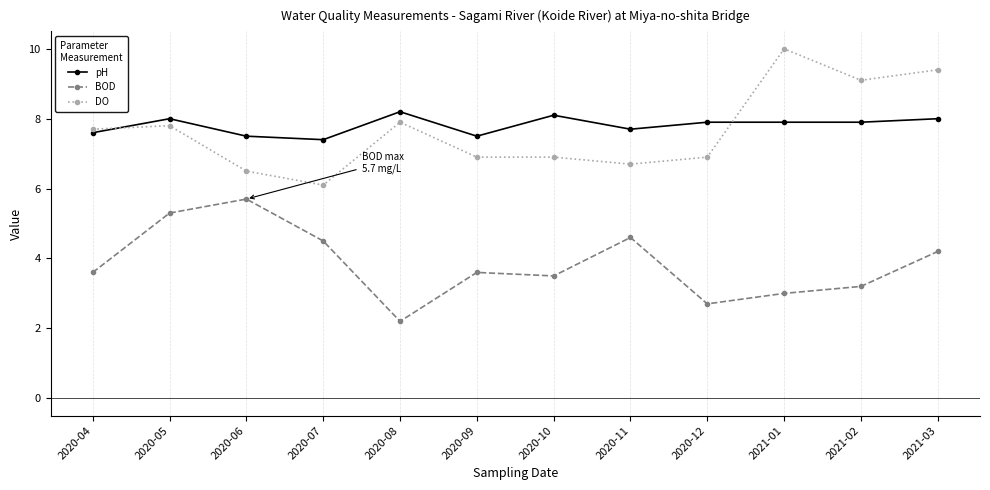

Count the number of data series in this chart.

3